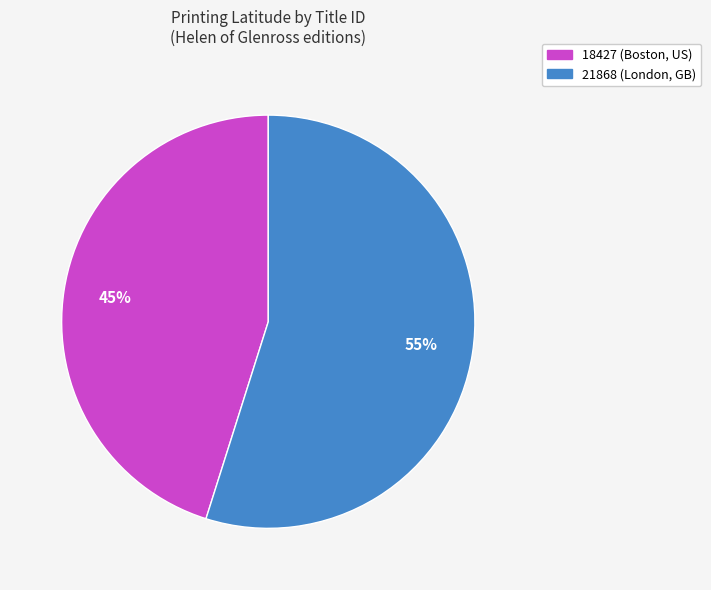

Count the number of slices in the pie.

2